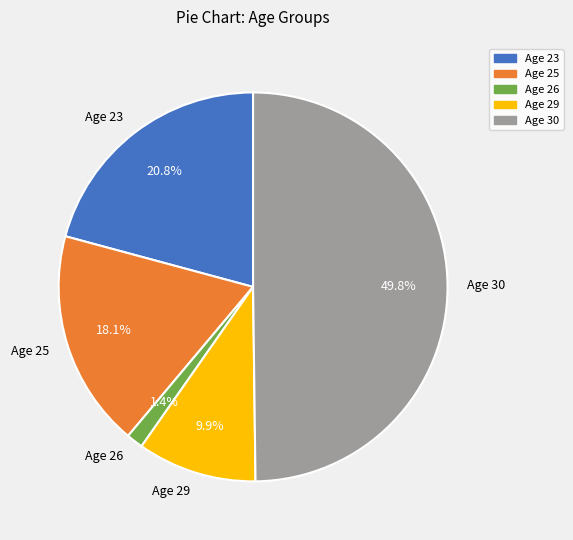

Which slice is the smallest?

Age 26